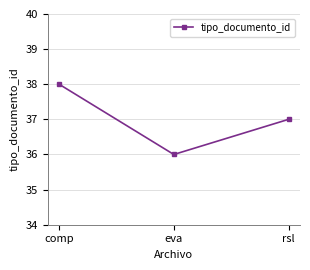

How many lines are shown in the chart?

1